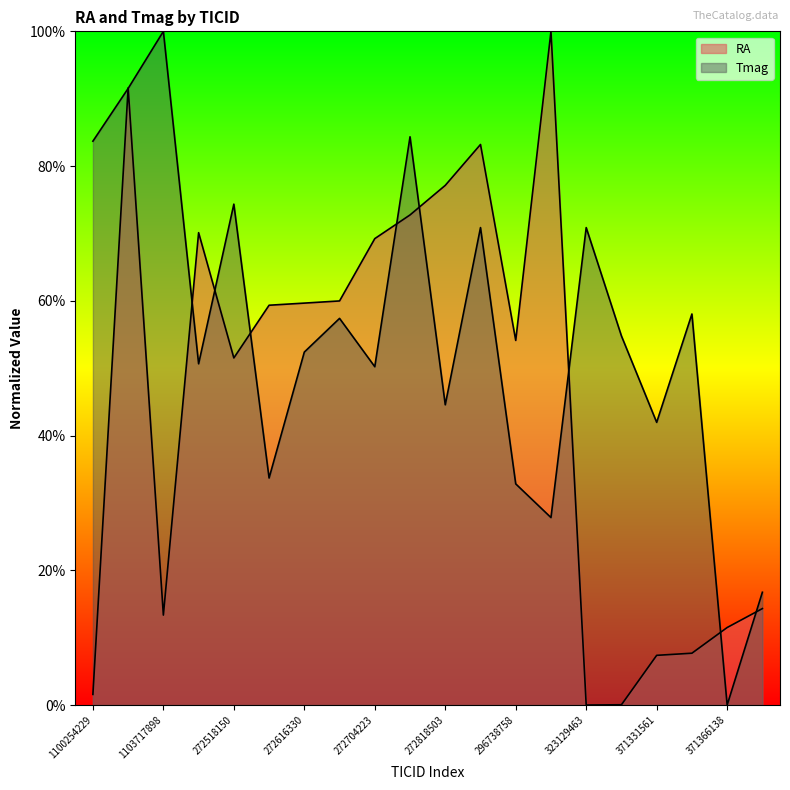

Does the chart display data point markers on the line(s)?

No